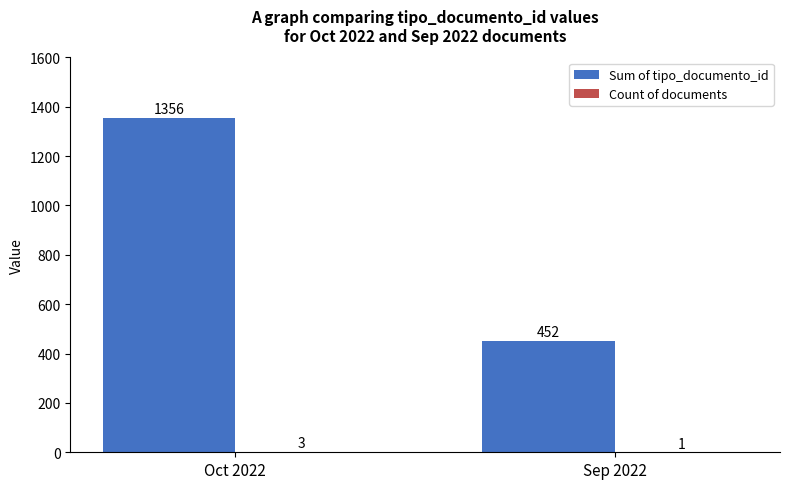

Which label corresponds to the largest value in the chart?

Oct 2022